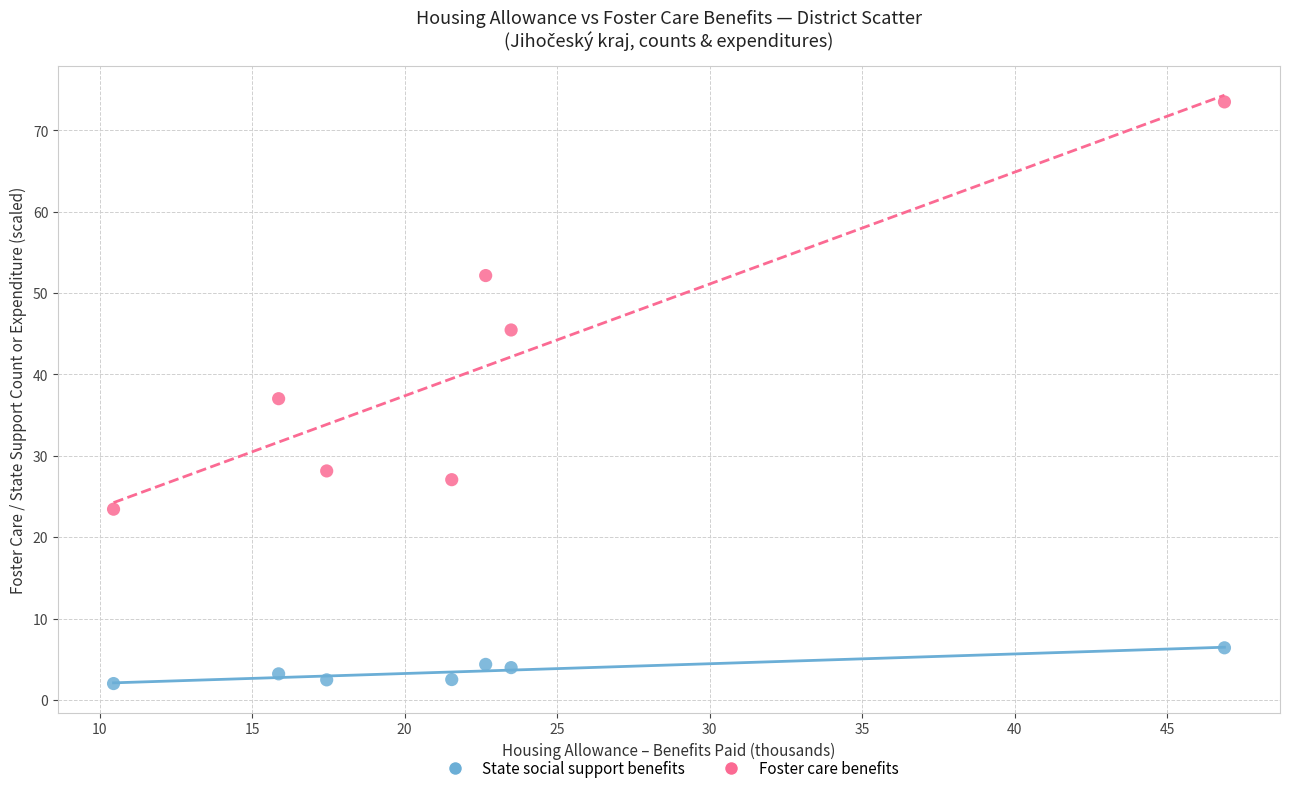

Across all data points, what is the range of X values (max minus min)?

36.4